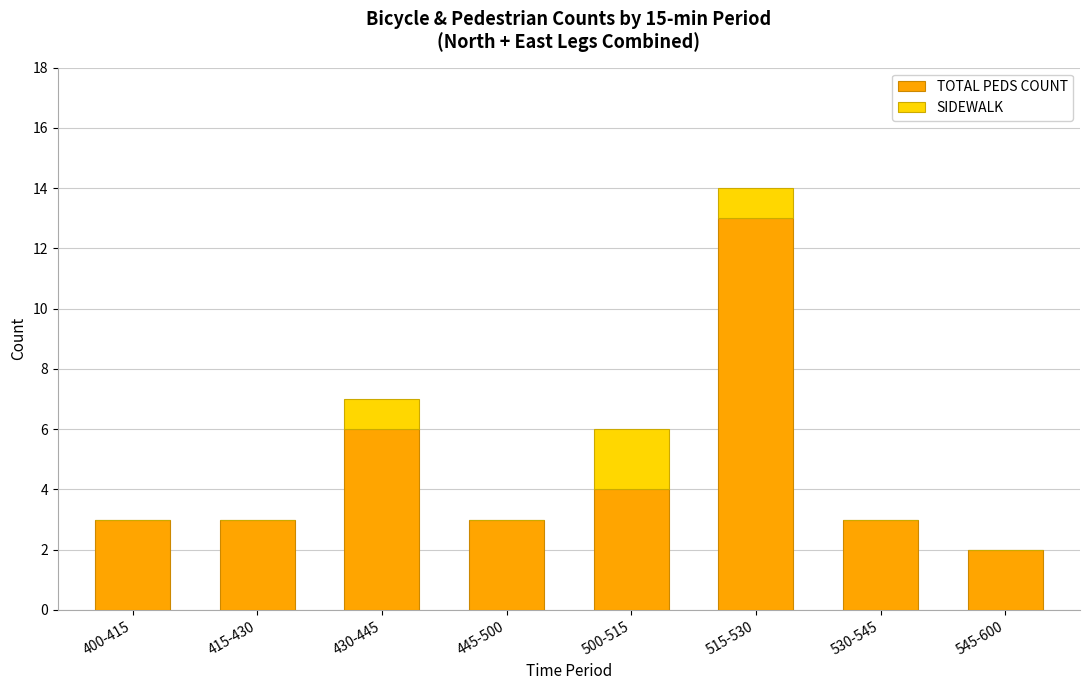

The value of TOTAL PEDS COUNT at 515-530 is 13. True or false?

True